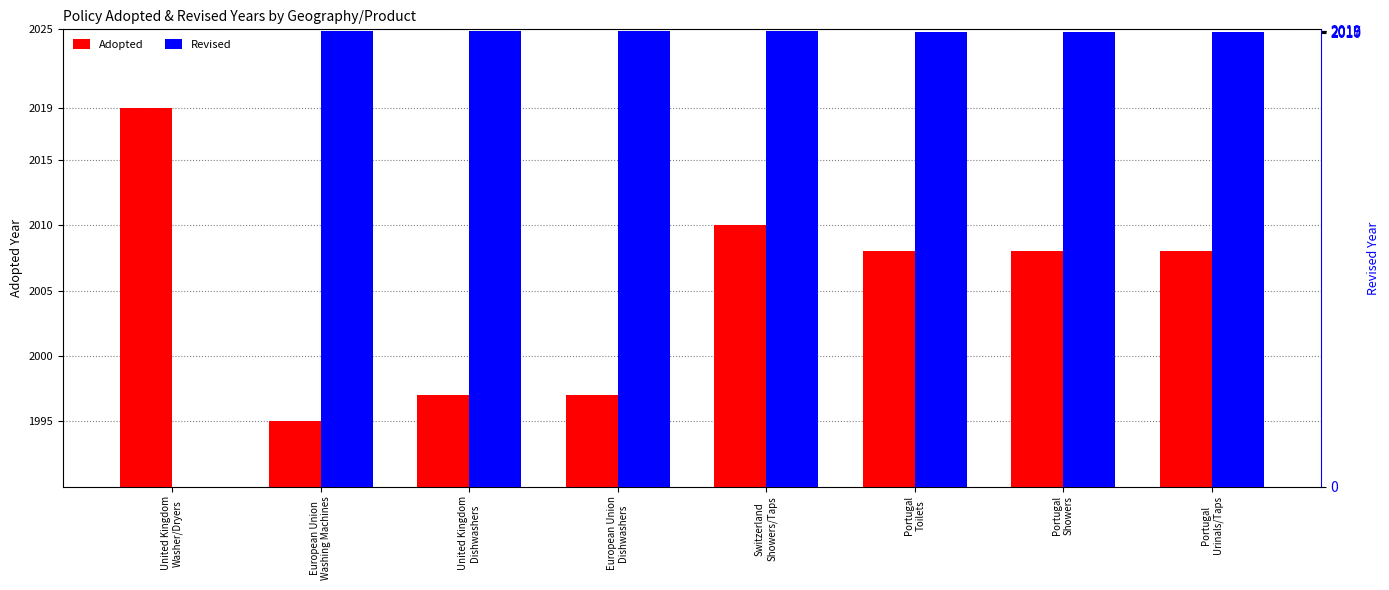

At which category does the chart reach its peak across all series?

United Kingdom
Washer/Dryers